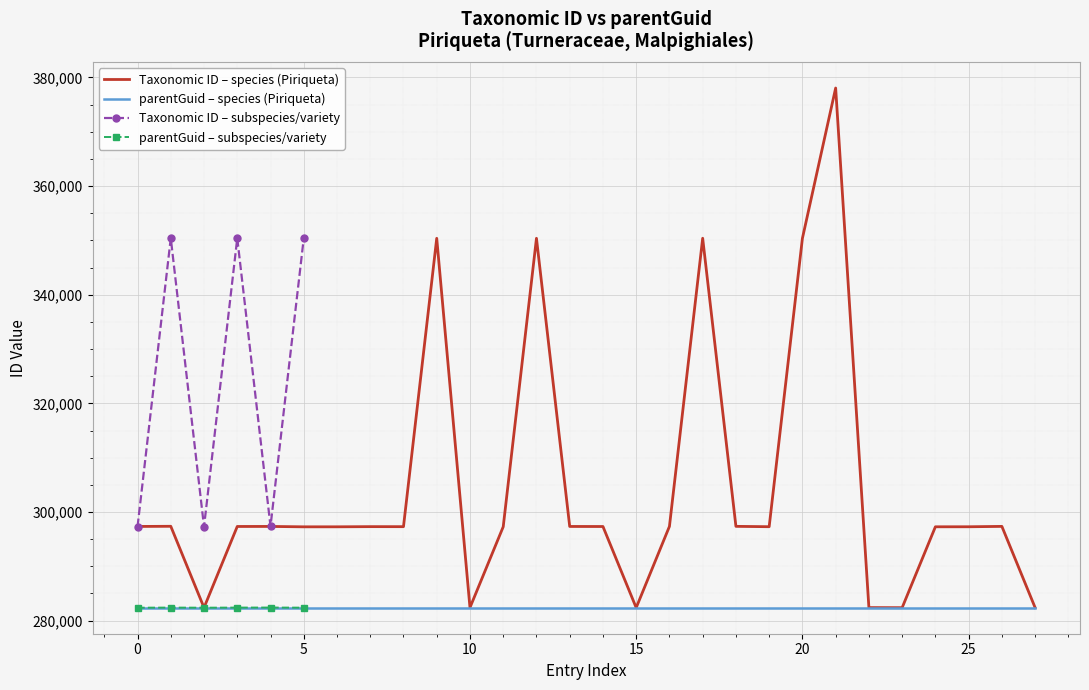

How many interior local valleys (lower than both neighbors) does the data have?

7